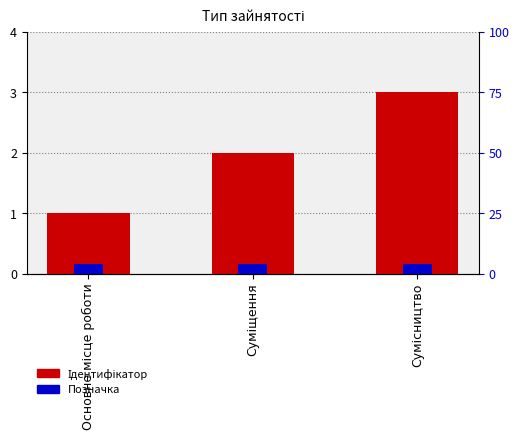

Reading left to right, extract all data points from this chart.

Ідентифікатор: 1.0	2.0	3.0
Позначка: 0.1	0.1	0.1